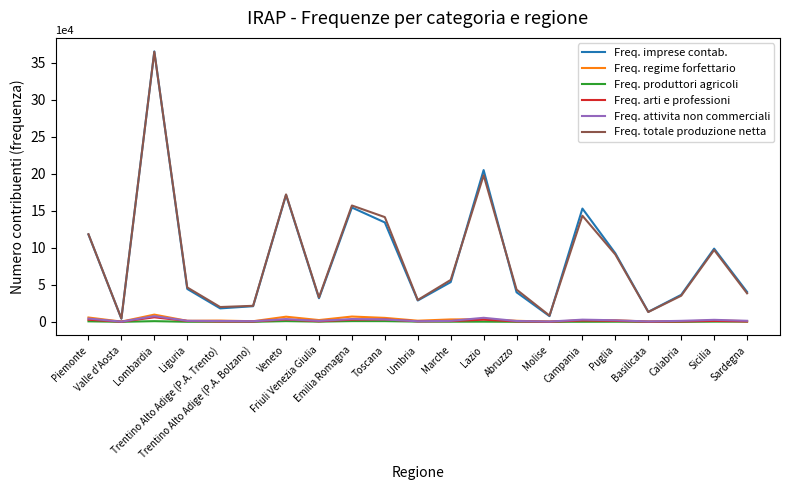

What is the maximum value for Freq. regime forfettario?

9746